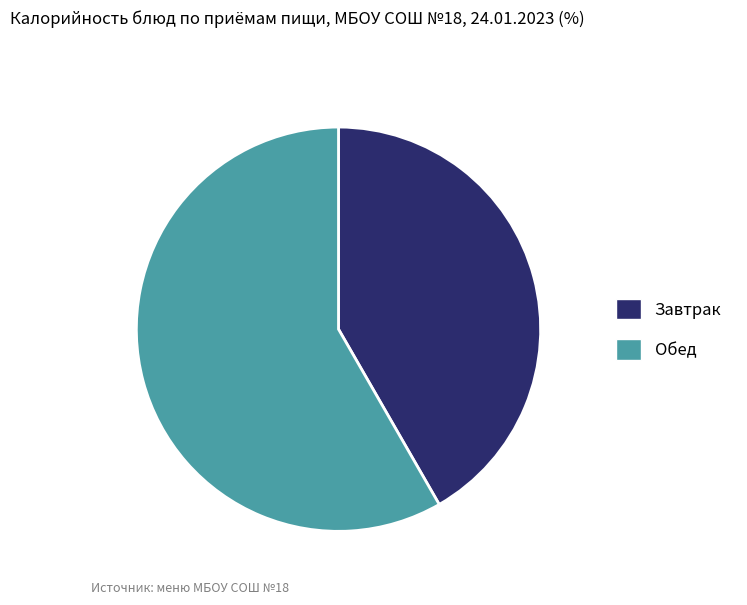

Does any single category account for the majority?

Yes